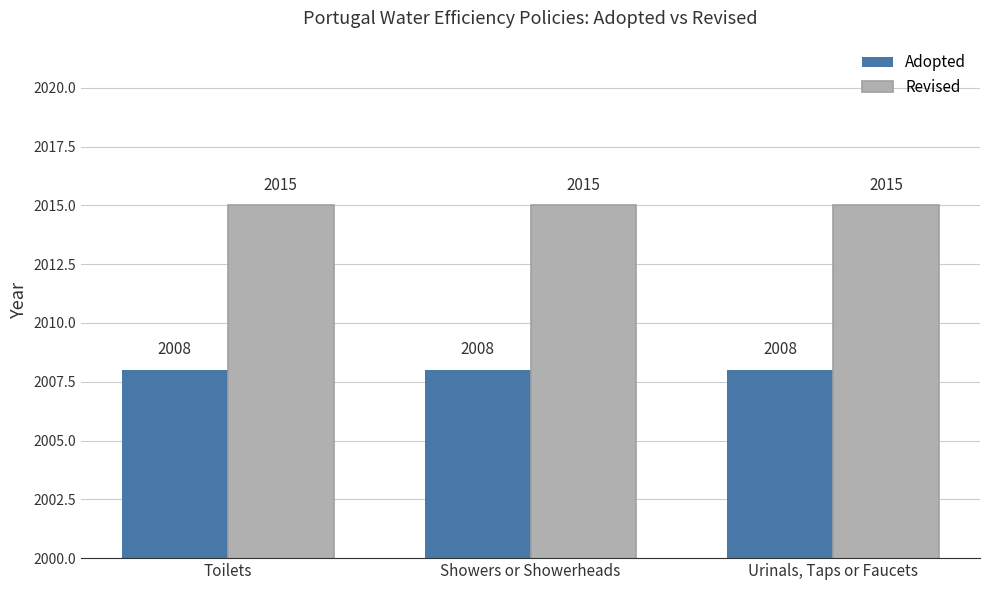

Is it true that Revised equals 3230 at Showers or Showerheads?

False